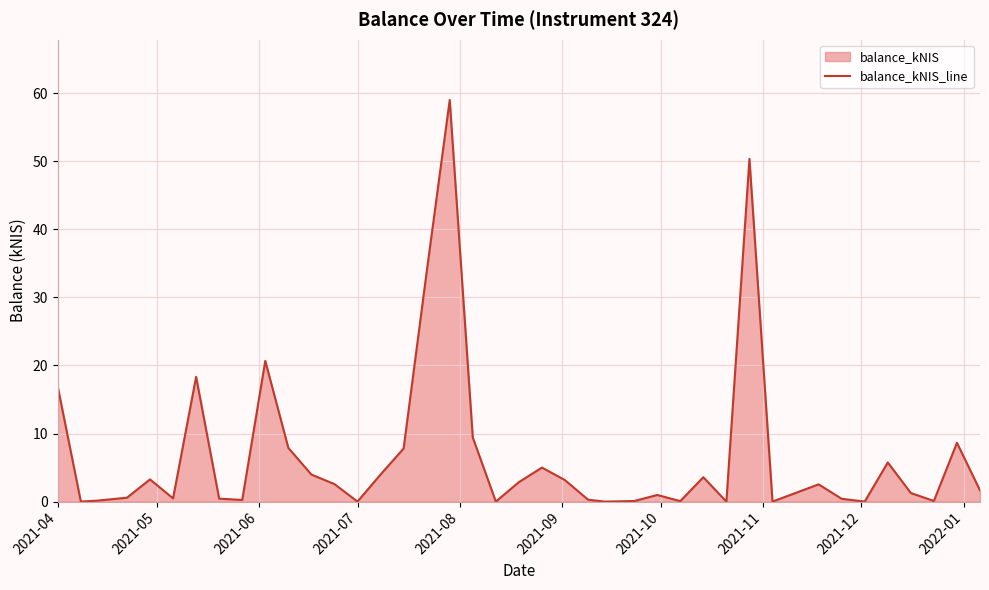

What is the difference between the maximum and minimum values?

59.0